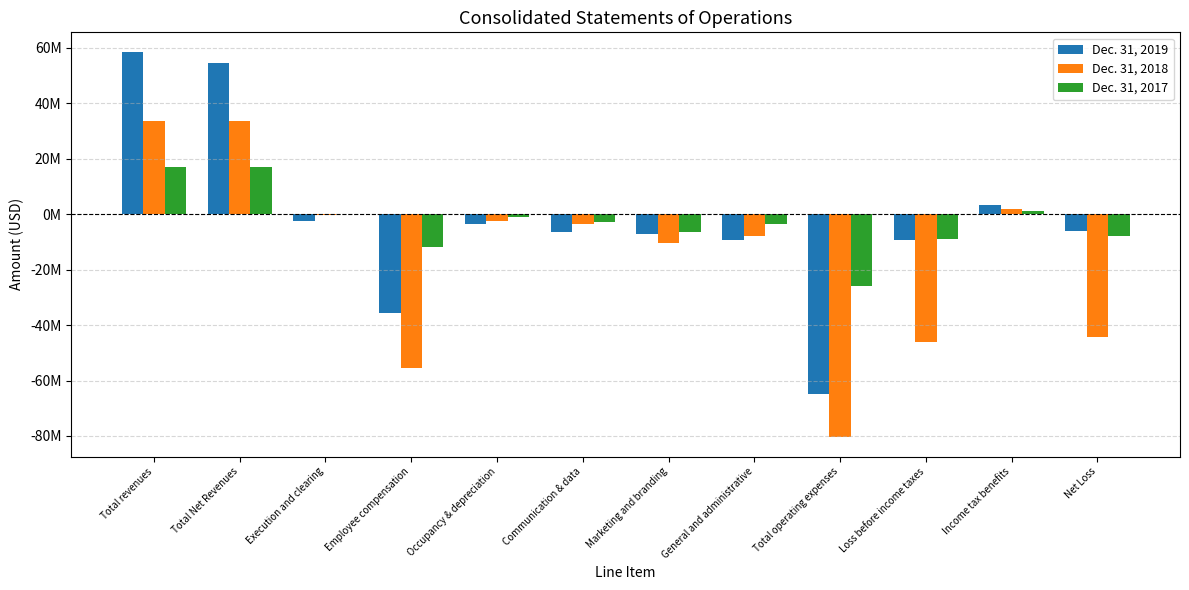

What is the average value of the Dec. 31, 2018 series?

-15197612